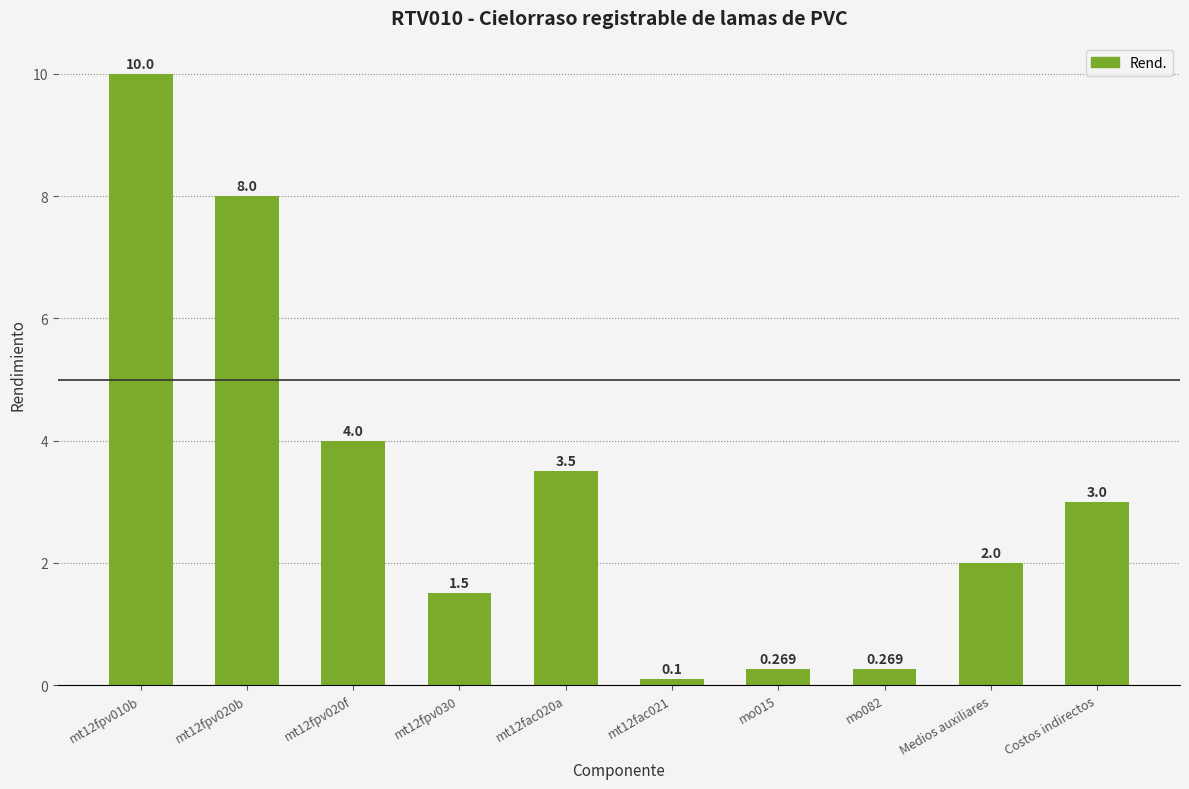

True or false: the data shows 16.0 at mt12fpv010b.

False